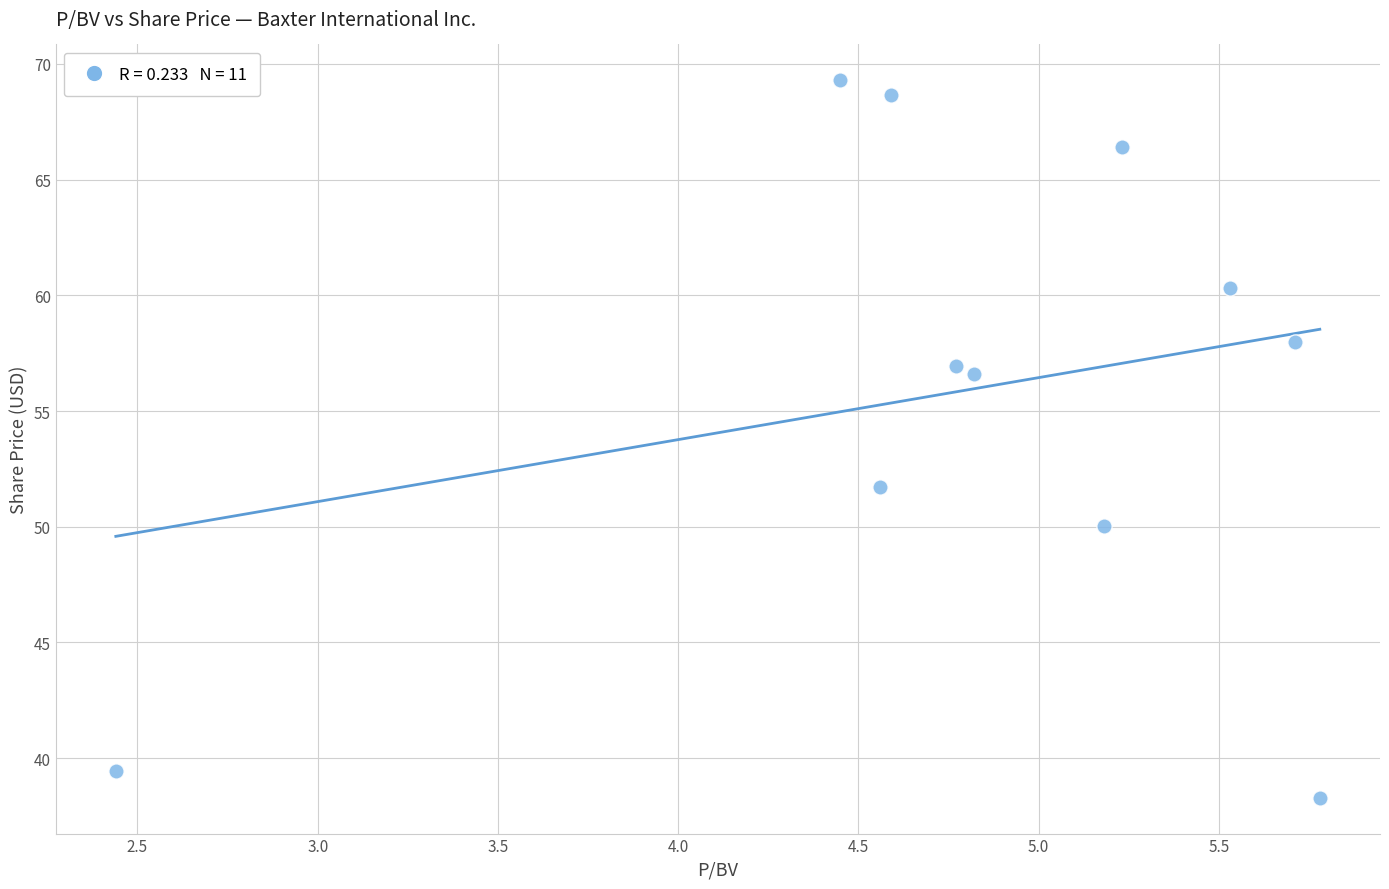

What Y value in the scatter plot is closest to 53?

51.7